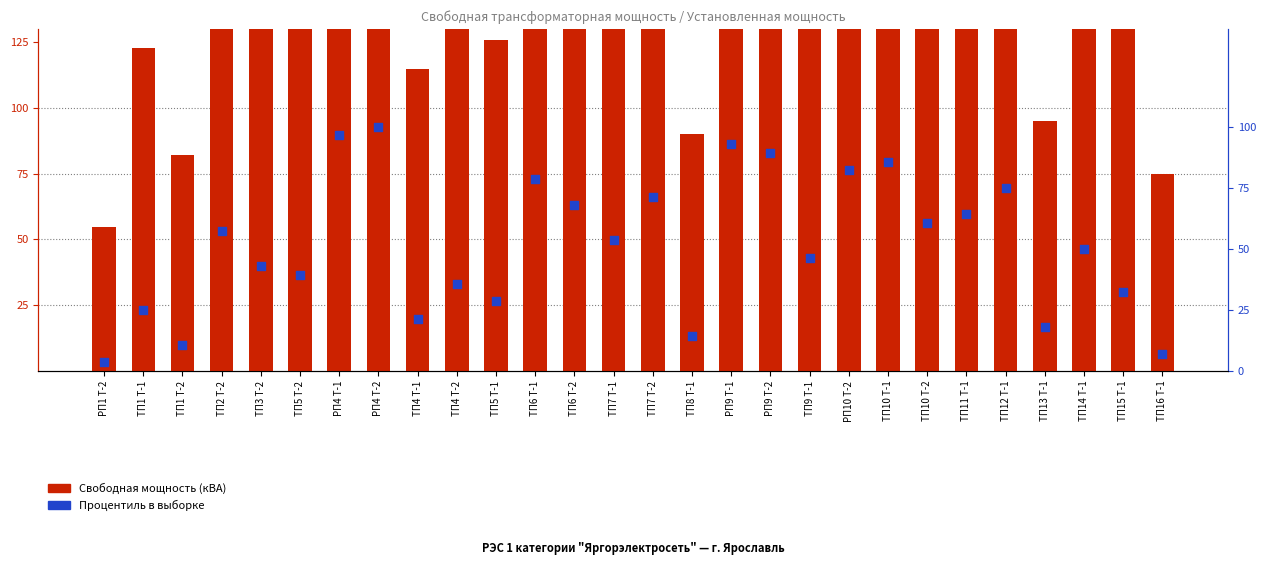

At how many categories does at least one series exceed 25?

28